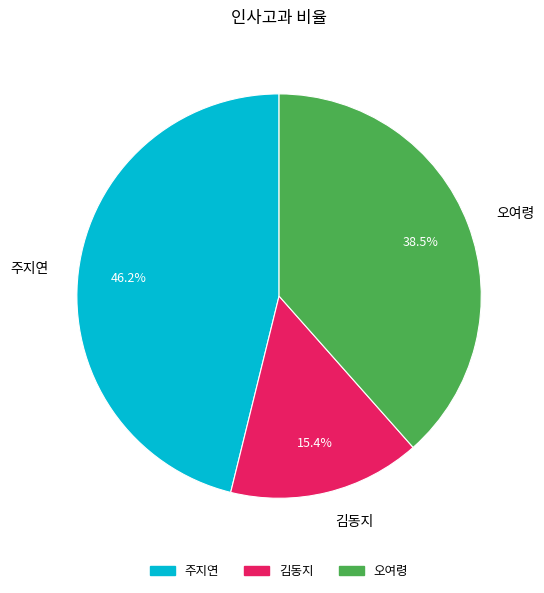

Combined, what portion of the pie is 김동지 and 주지연?

61.5%